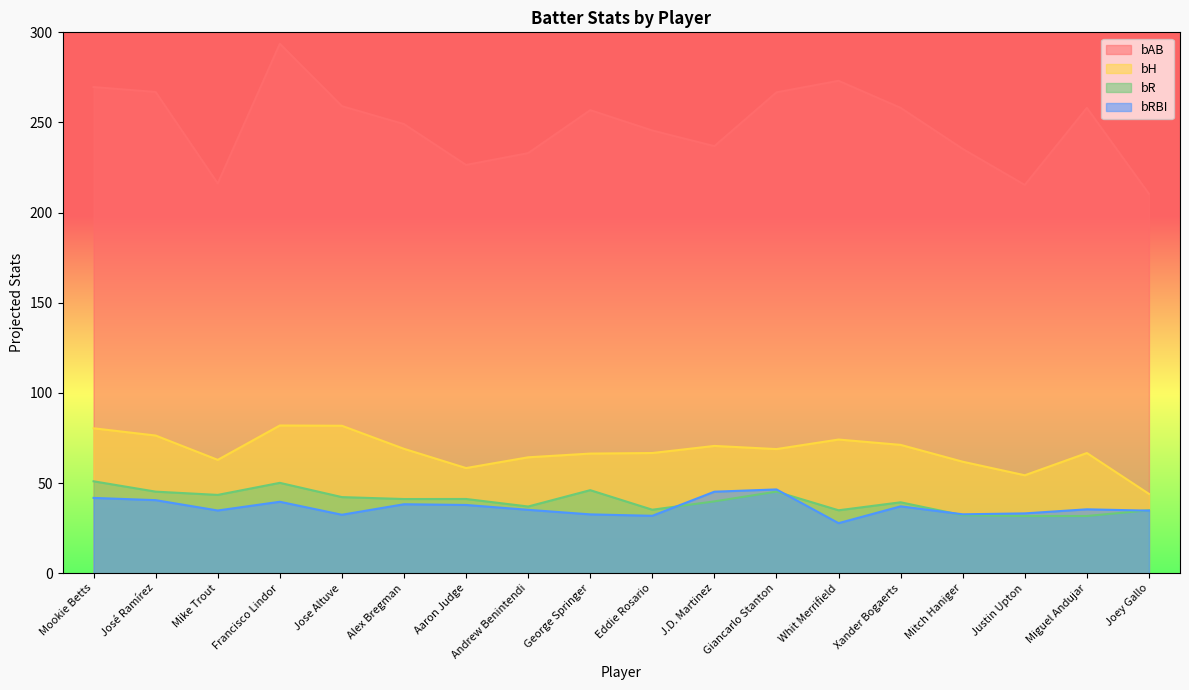

What is the total value across all series at Giancarlo Stanton?

427.3